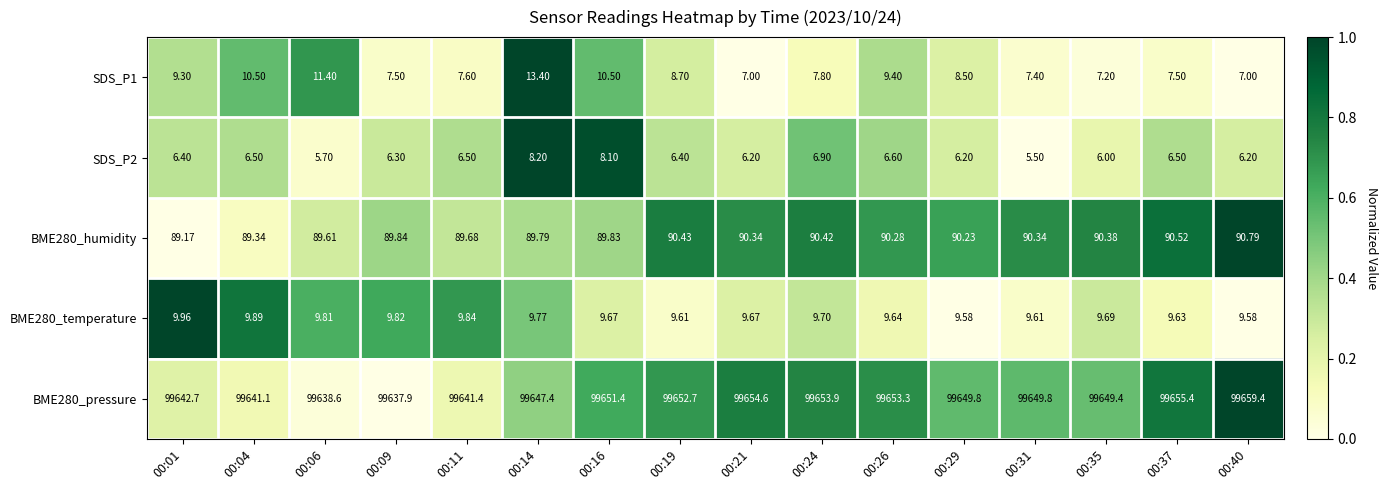

List the series in order of their peak value, highest first.

BME280_pressure, BME280_humidity, SDS_P1, BME280_temperature, SDS_P2